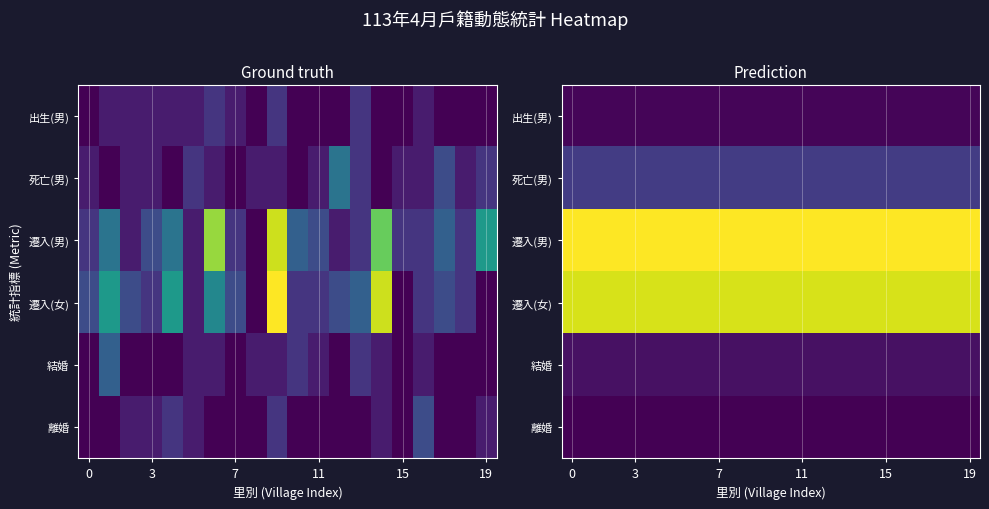

Rank the series by their maximum value, from highest to lowest.

遷入(男), 遷入(女), 死亡(男), 結婚, 出生(男), 離婚